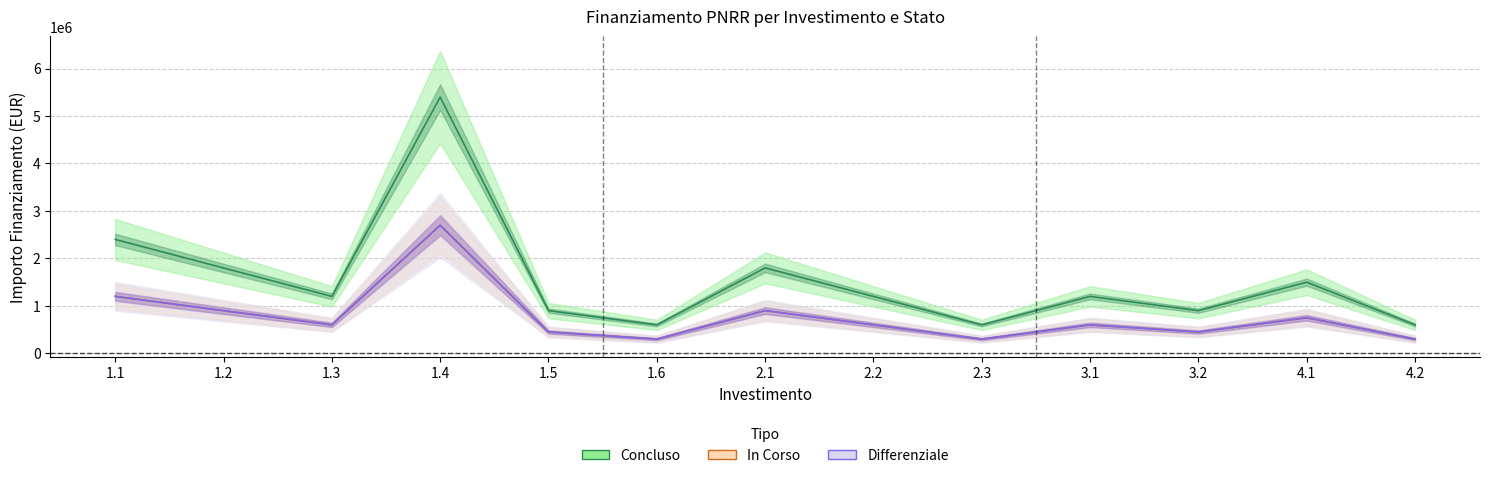

At 1.5, list the series in order from largest to smallest.

Concluso, Differenziale, In Corso